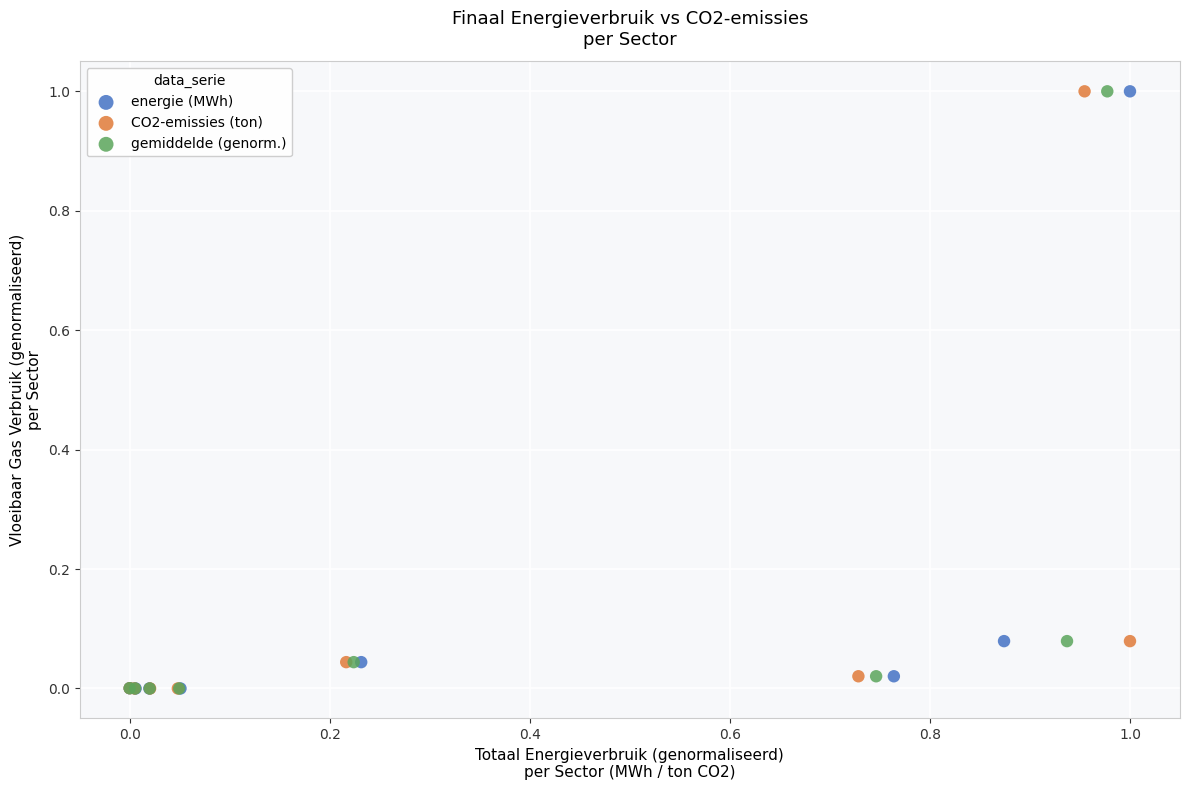

What are all the series names shown in the legend?

energie (MWh), CO2-emissies (ton), gemiddelde (genorm.)